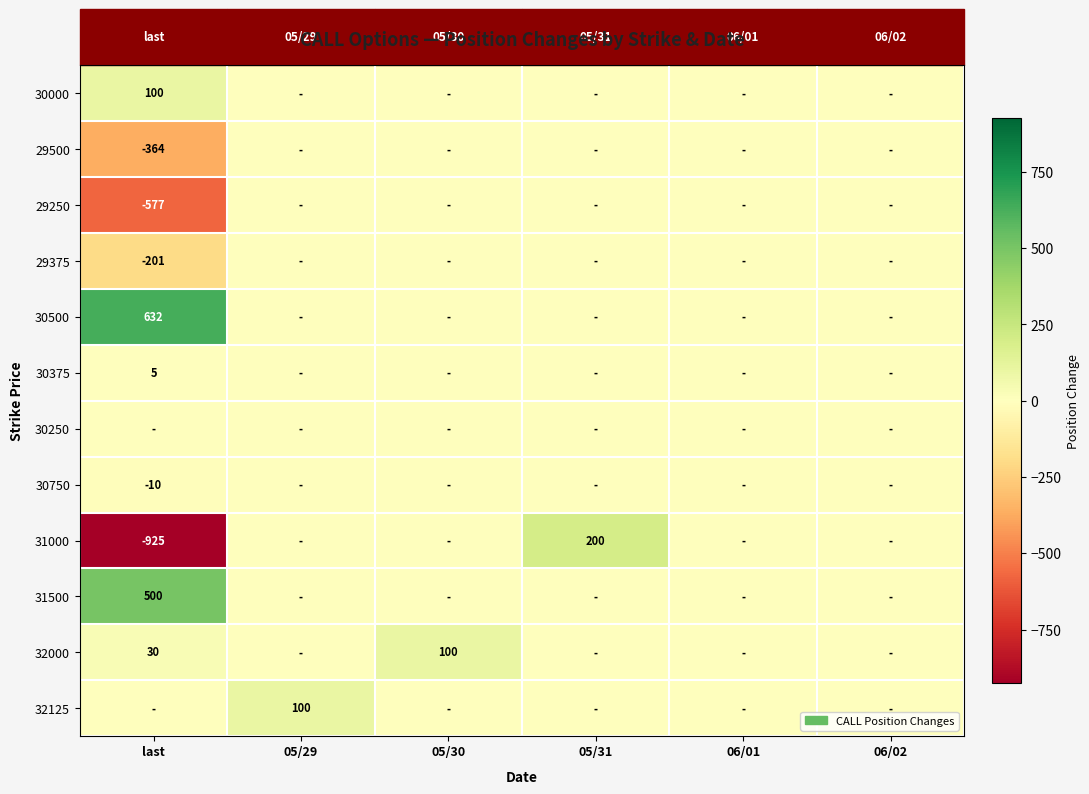

The 32000 series shows 40 at last. True or false?

False